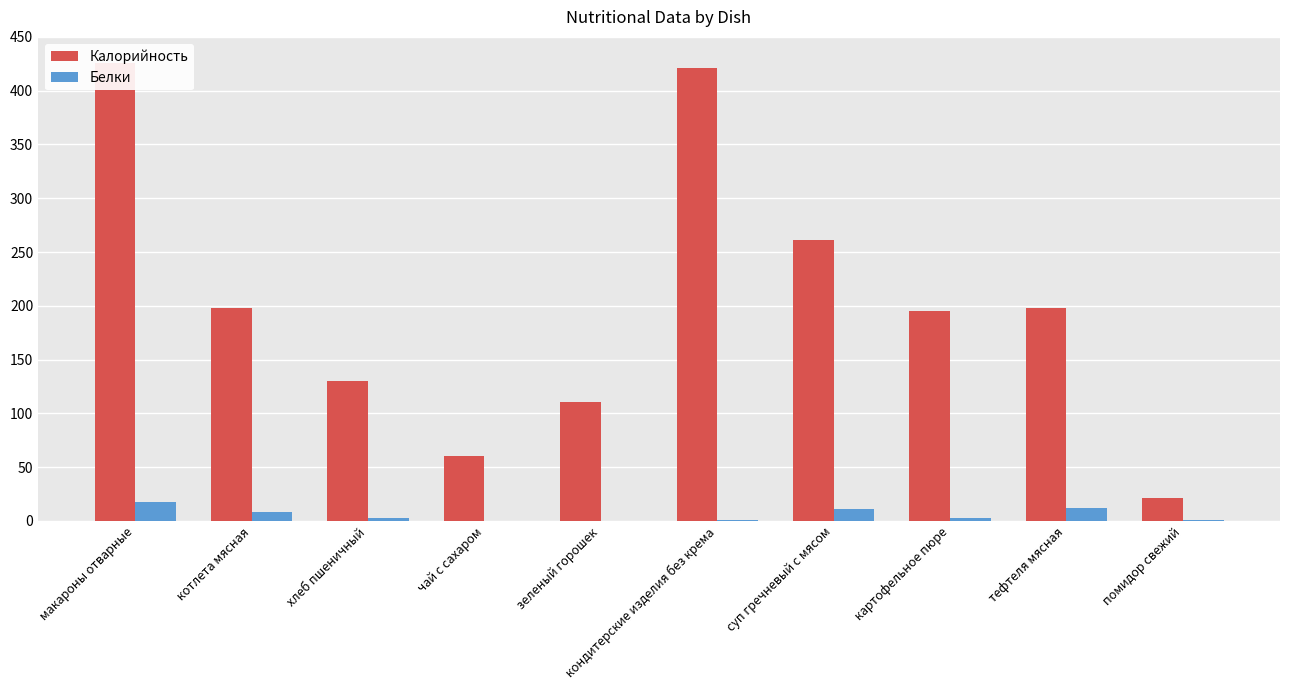

Is it true that Калорийность equals 68 at суп гречневый с мясом?

False